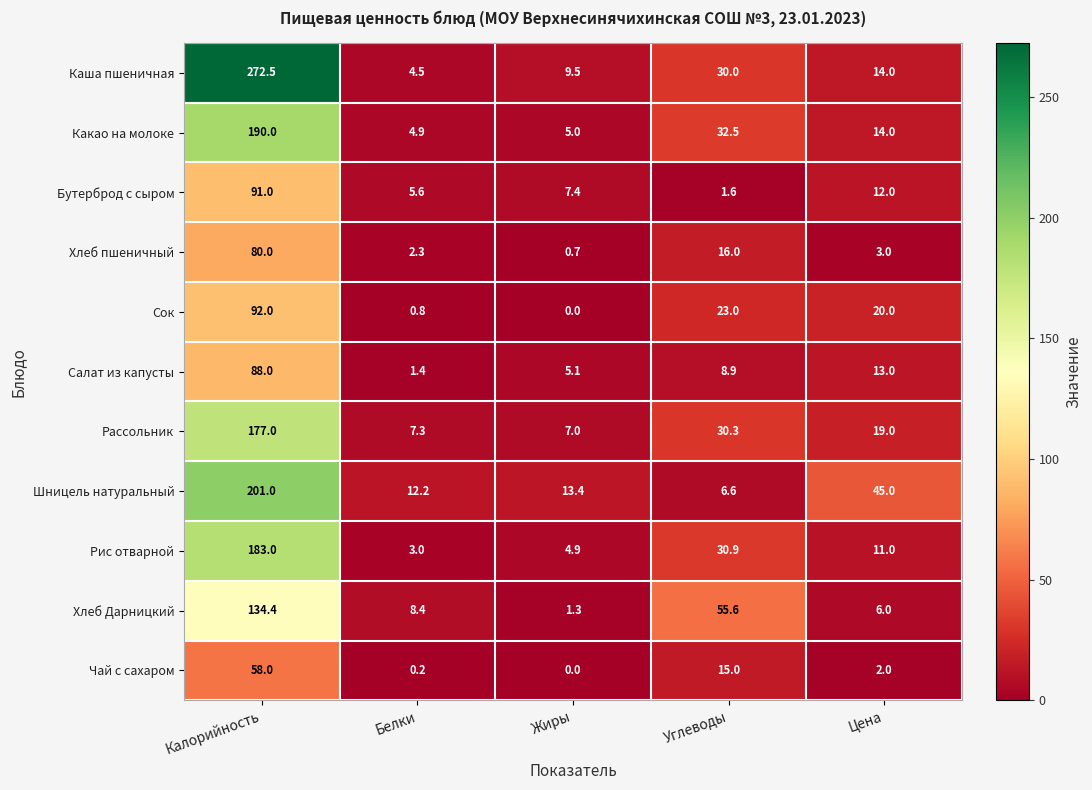

At which label does Бутерброд с сыром first exceed 7?

Калорийность